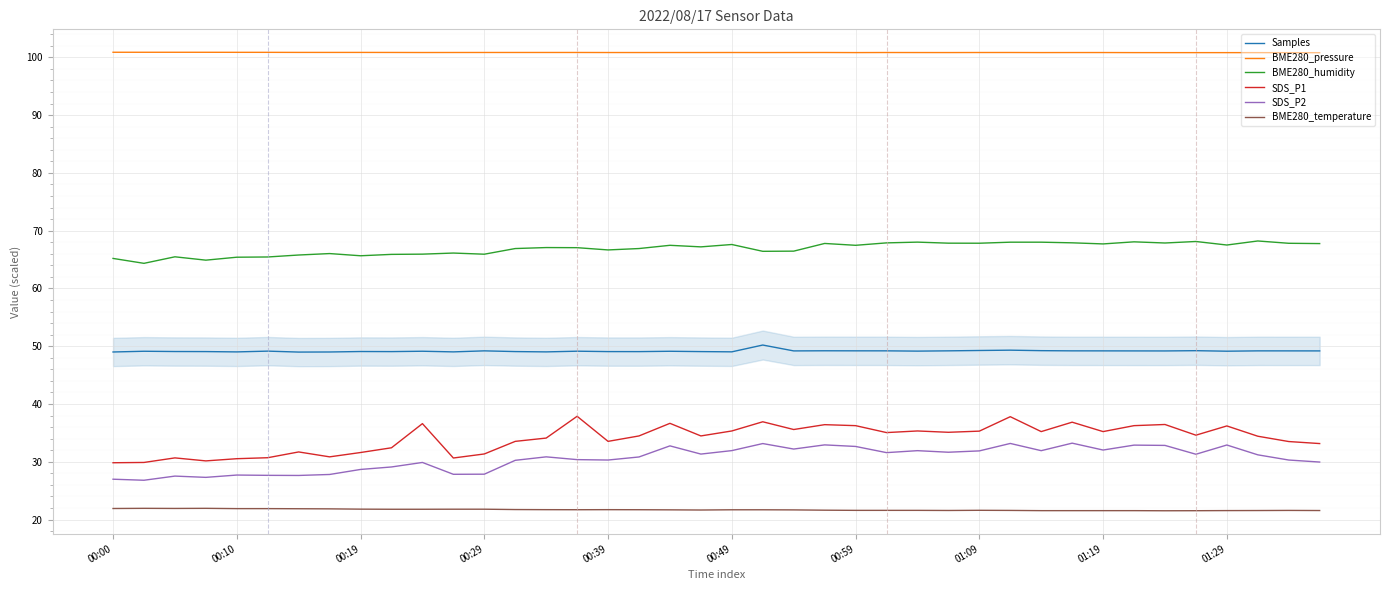

True or false: SDS_P2 has a value of 49.4 at 00:59.

False